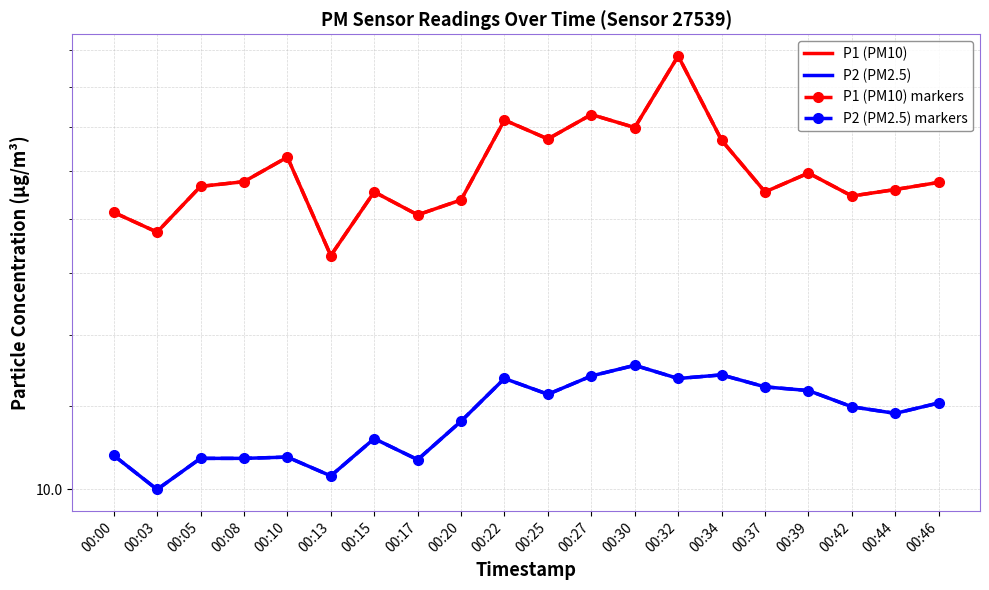

How many lines are shown in the chart?

4